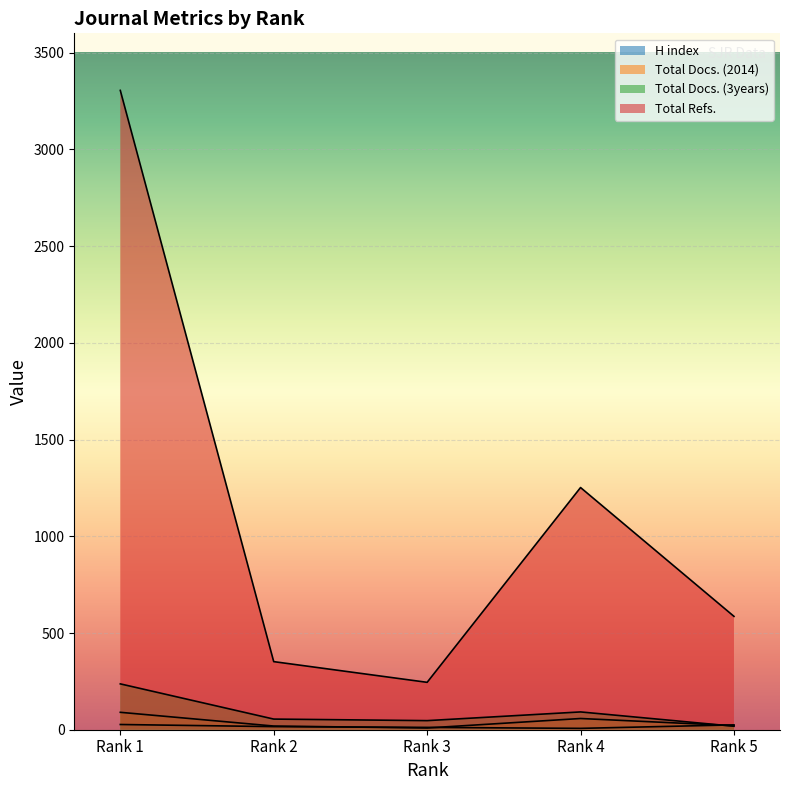

What is the difference between the maximum and minimum values in the H index series?

20